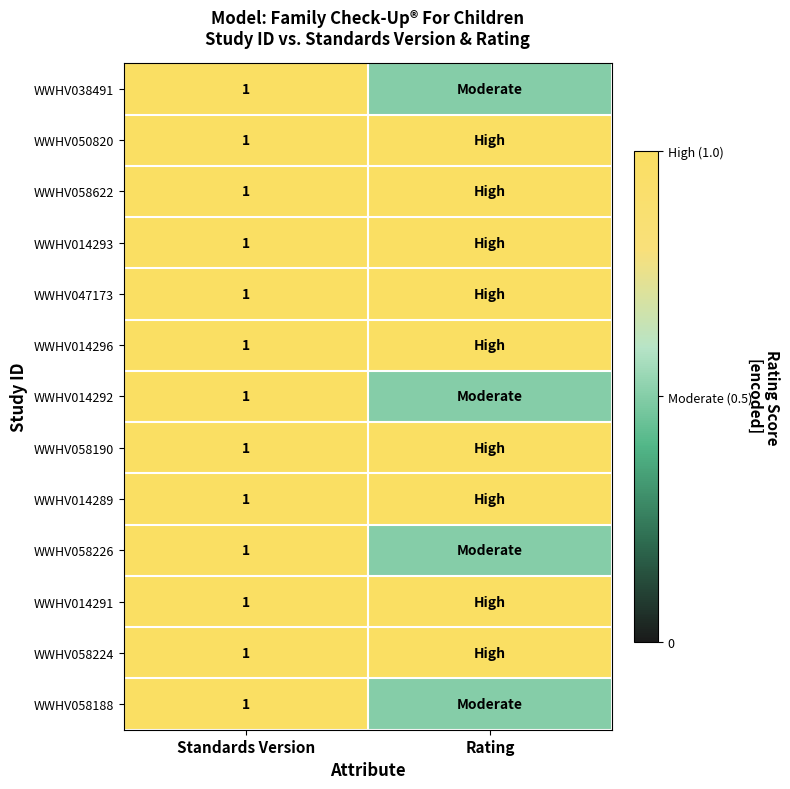

What is the sum of all WWHV058190 values?

2.0